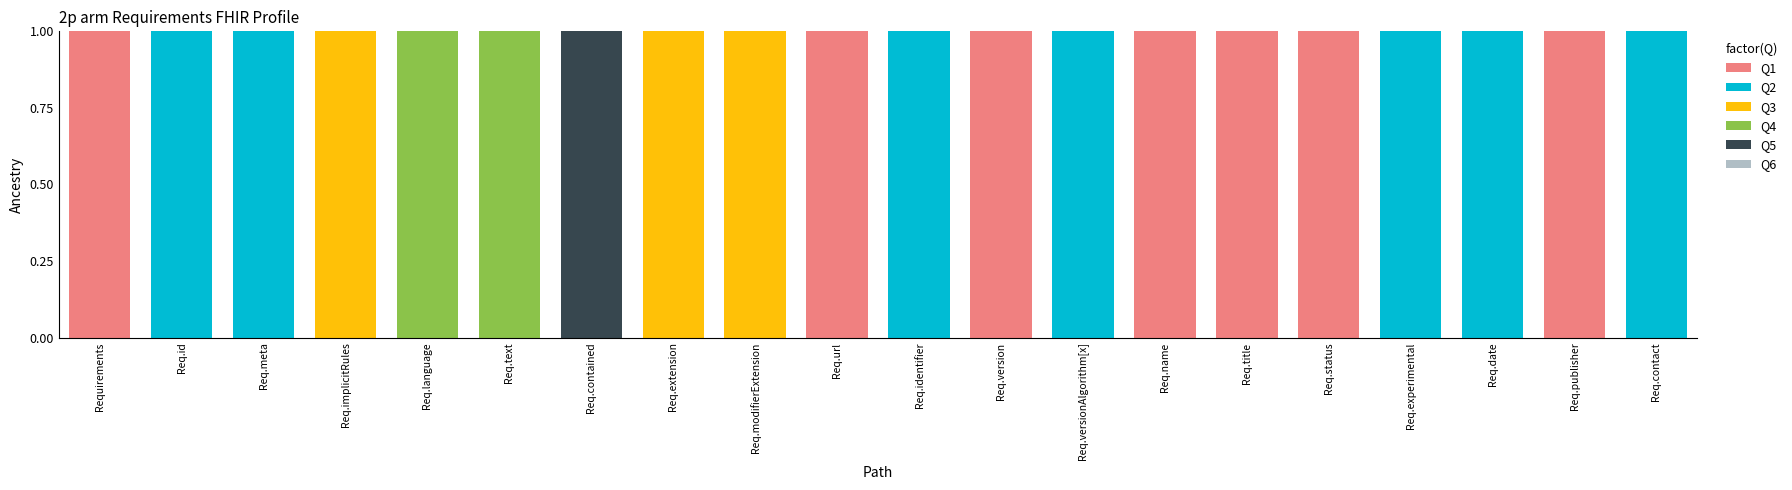

Are the bars grouped side by side (vs. stacked)?

No